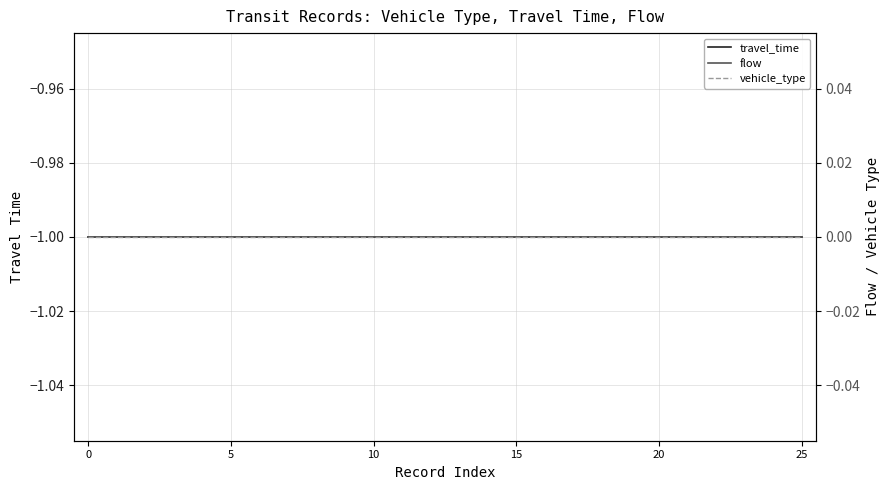

True or false: vehicle_type has more than 0 points higher than both neighbors.

False